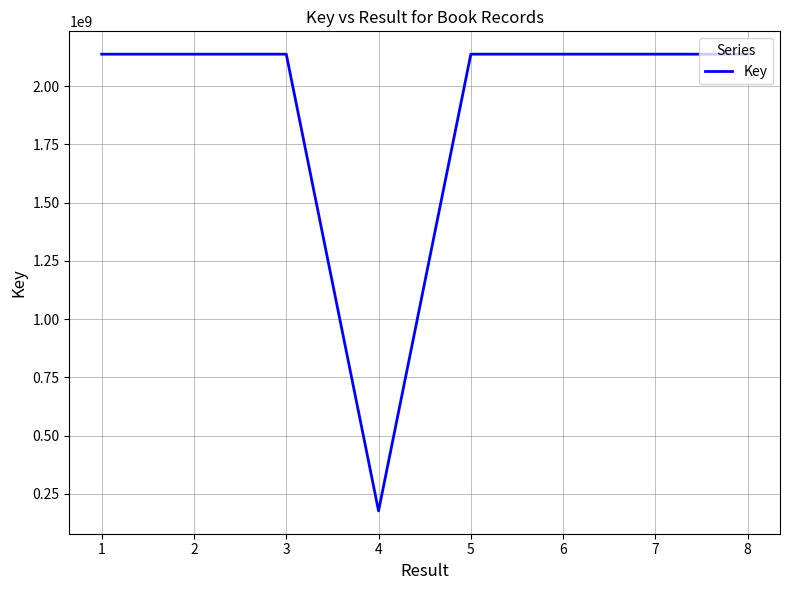

How many values are below 2137674188?

4